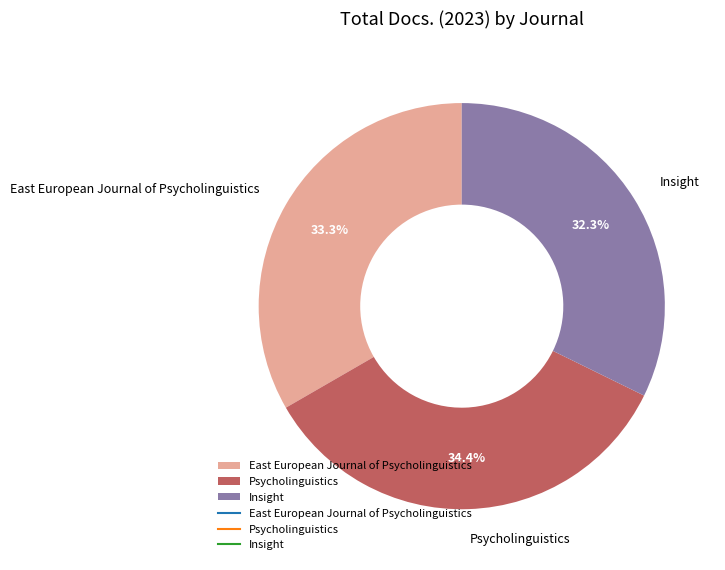

Approximately how many times larger is the value at East European Journal of Psycholinguistics compared to Insight?

1.0